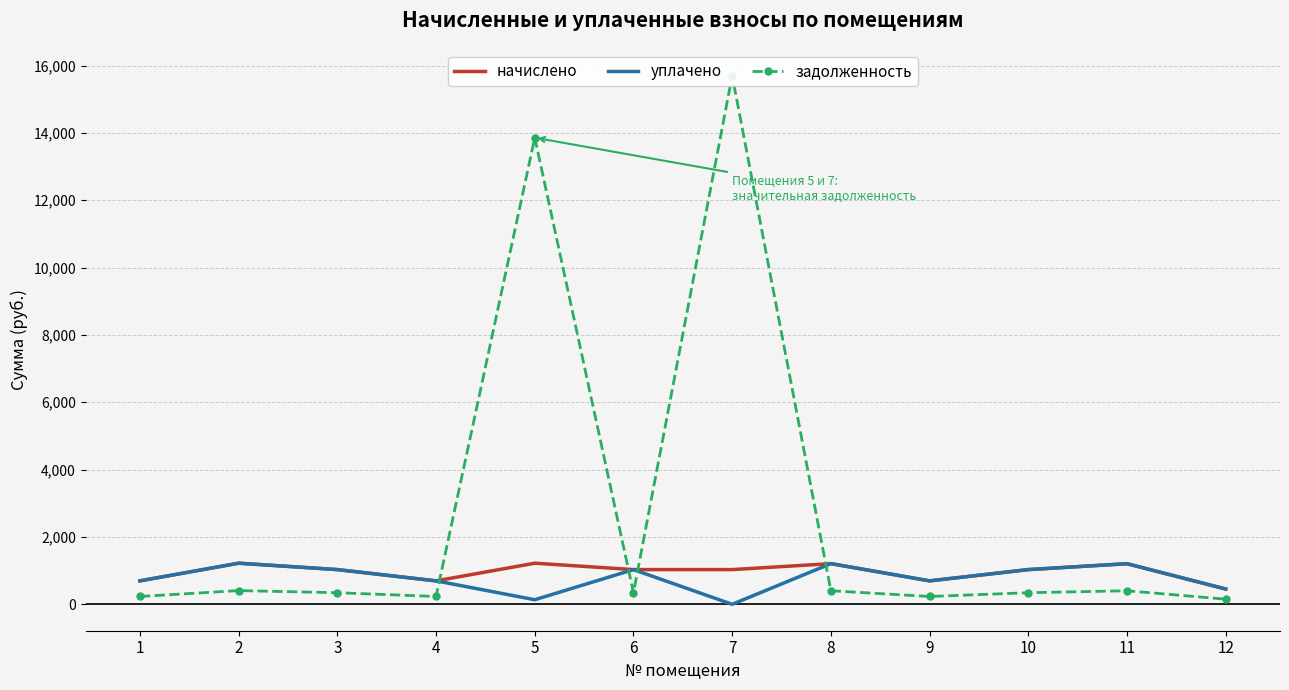

Where does the уплачено series first go above 1030?

2